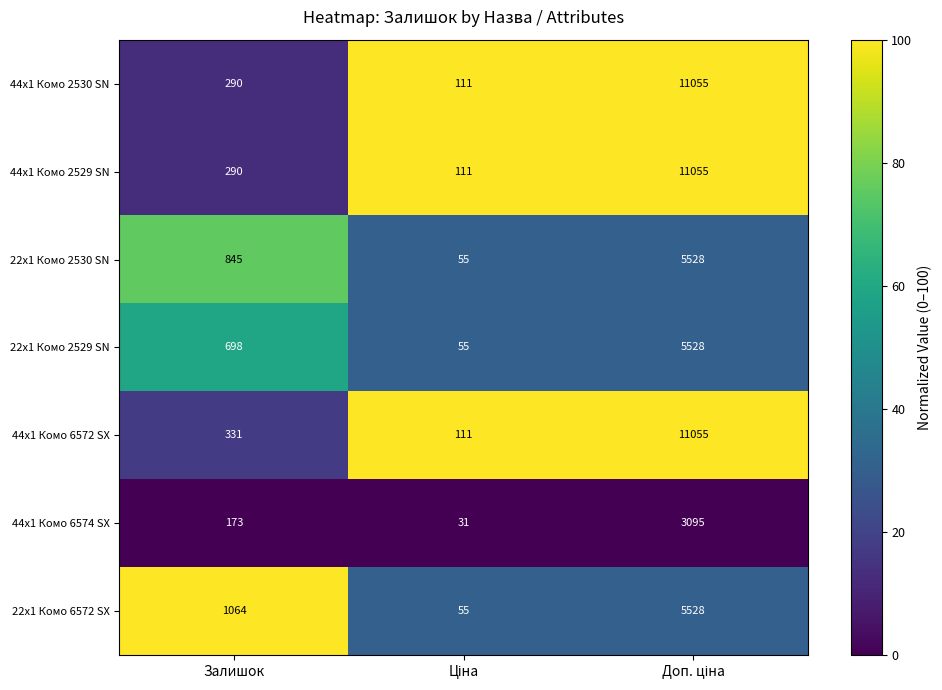

What is the highest value of the 22x1 Комо 2529 SN series?

5528